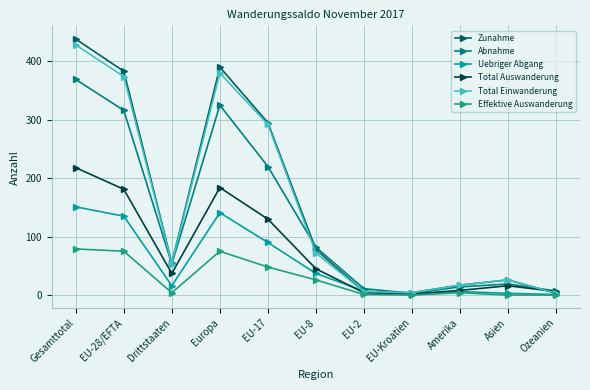

What is the label of the 9th point from the right?

Drittstaaten